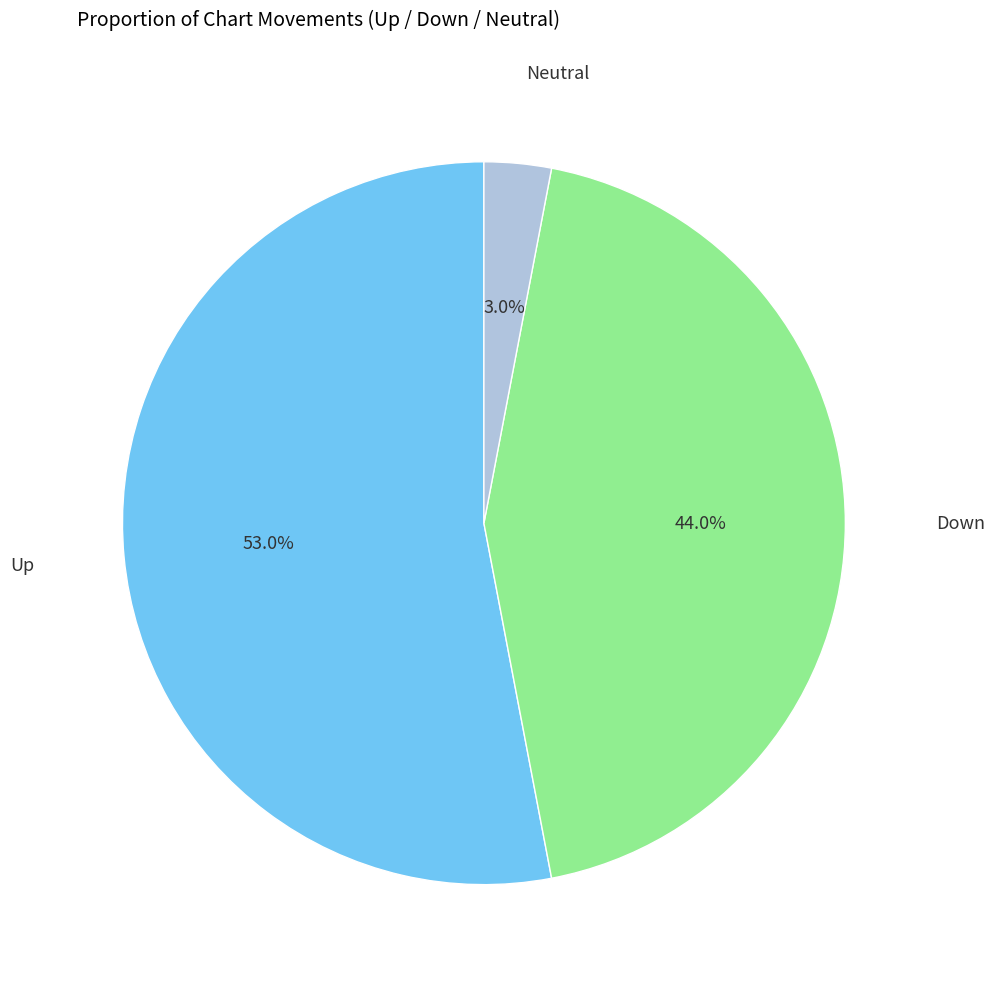

Is there a majority slice in this chart?

Yes